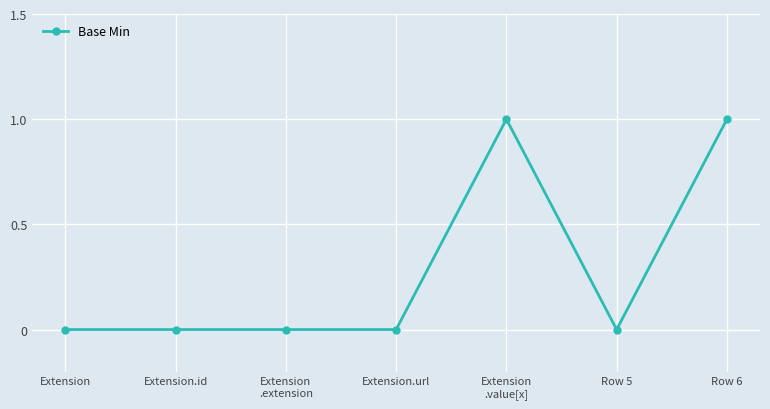

Reading left to right, list all the values displayed in this chart.

Extension=0	Extension.id=0	Extension
.extension=0	Extension.url=0	Extension
.value[x]=1	Row 5=0	Row 6=1